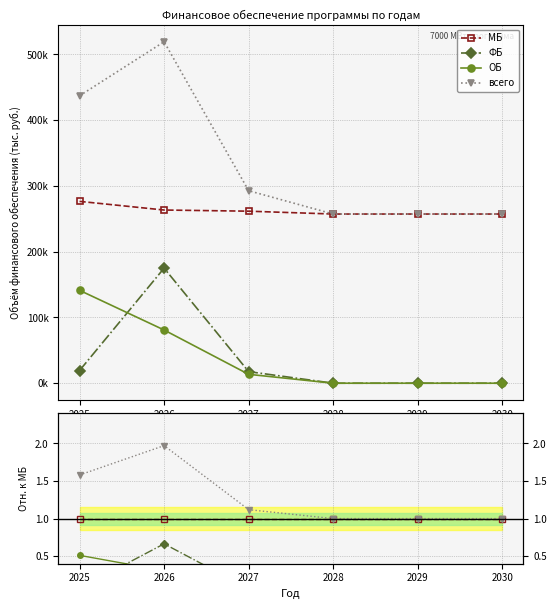

True or false: ФБ and всего intersect in this chart.

False